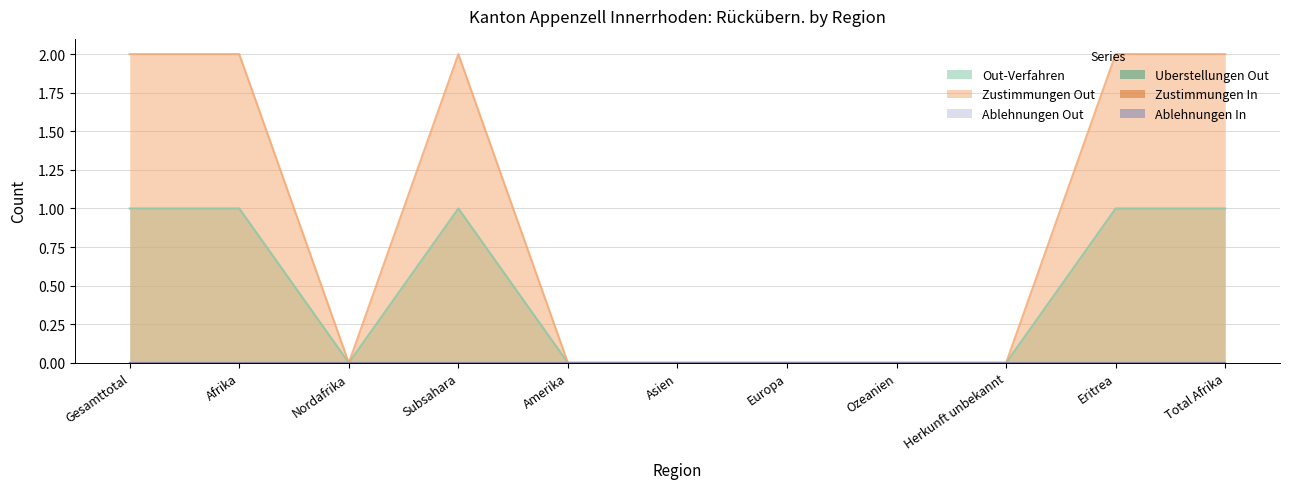

What is the value of the Zustimmungen Out point at the 1st from the left?

2